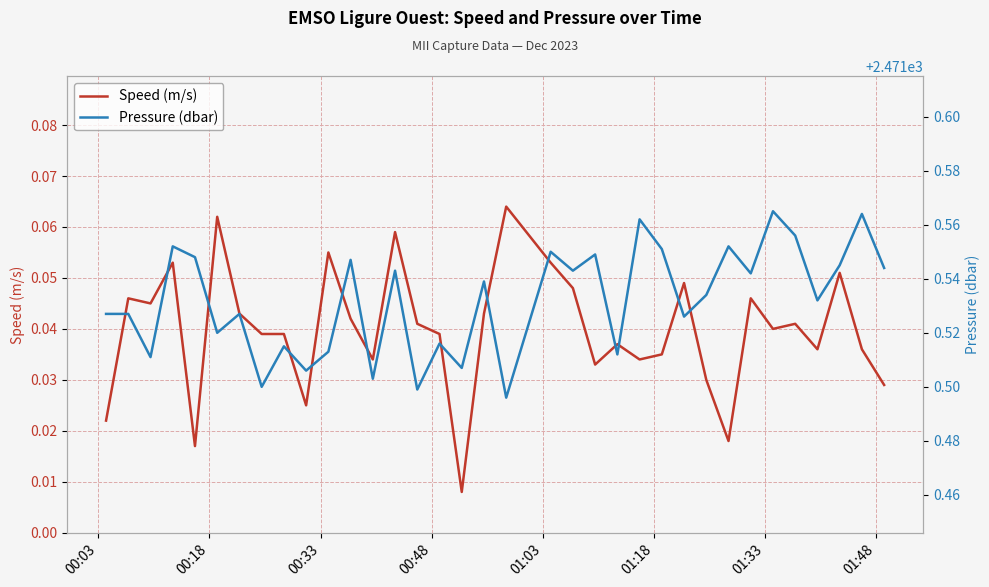

Is the value of Pressure (dbar) at 01:03 greater than the value of Speed (m/s) at 12?

Yes